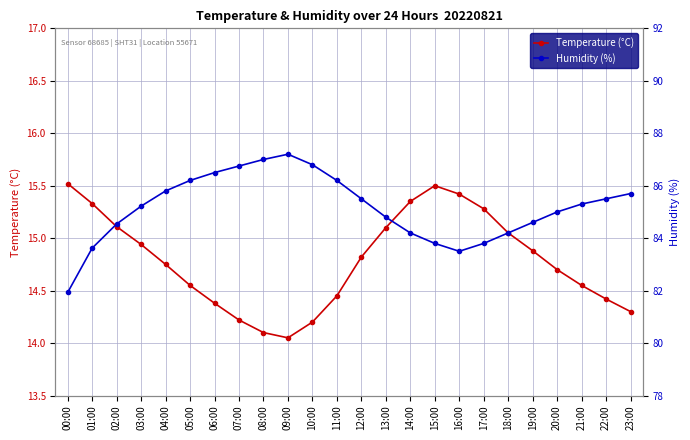

Rank the categories by Temperature (°C) value from highest to lowest.

00:00, 15:00, 16:00, 14:00, 01:00, 17:00, 02:00, 13:00, 18:00, 03:00, 19:00, 12:00, 04:00, 20:00, 05:00, 21:00, 11:00, 22:00, 06:00, 23:00, 07:00, 10:00, 08:00, 09:00